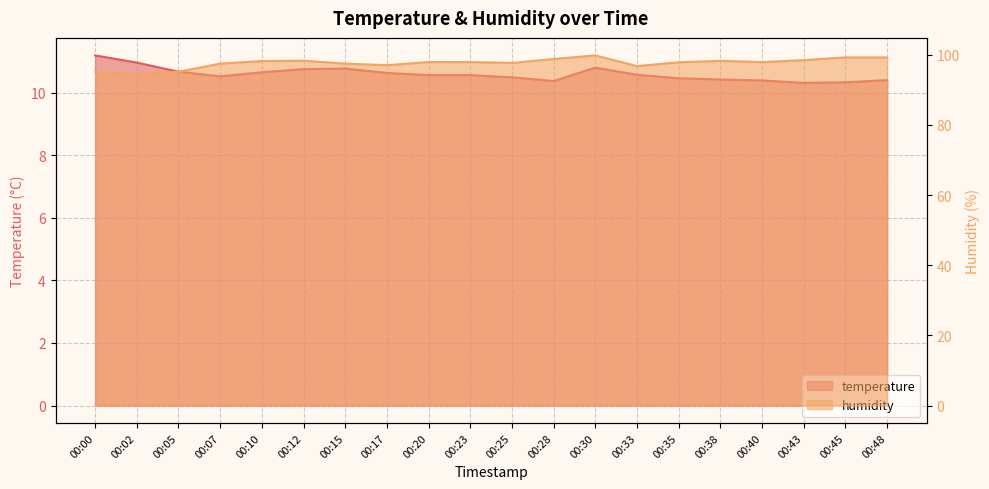

The value of temperature at 00:17 is 18.7. True or false?

False